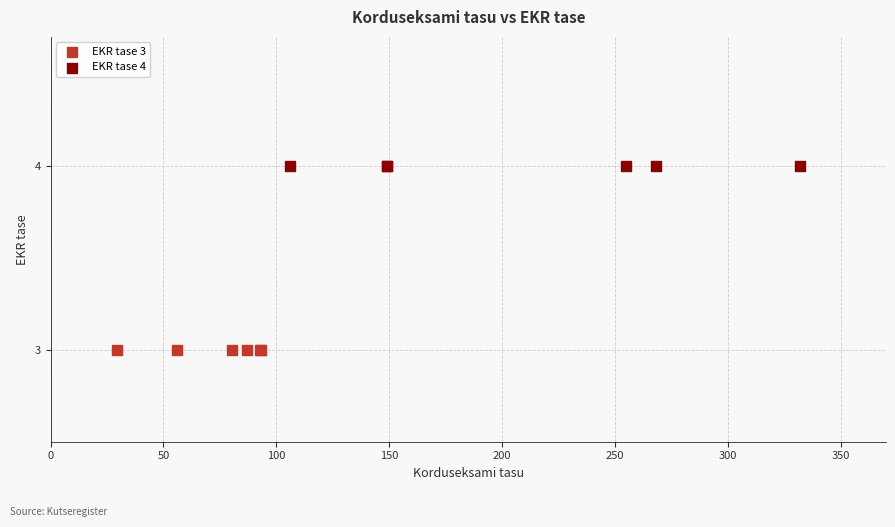

Which series reaches the maximum Y coordinate?

EKR tase 4